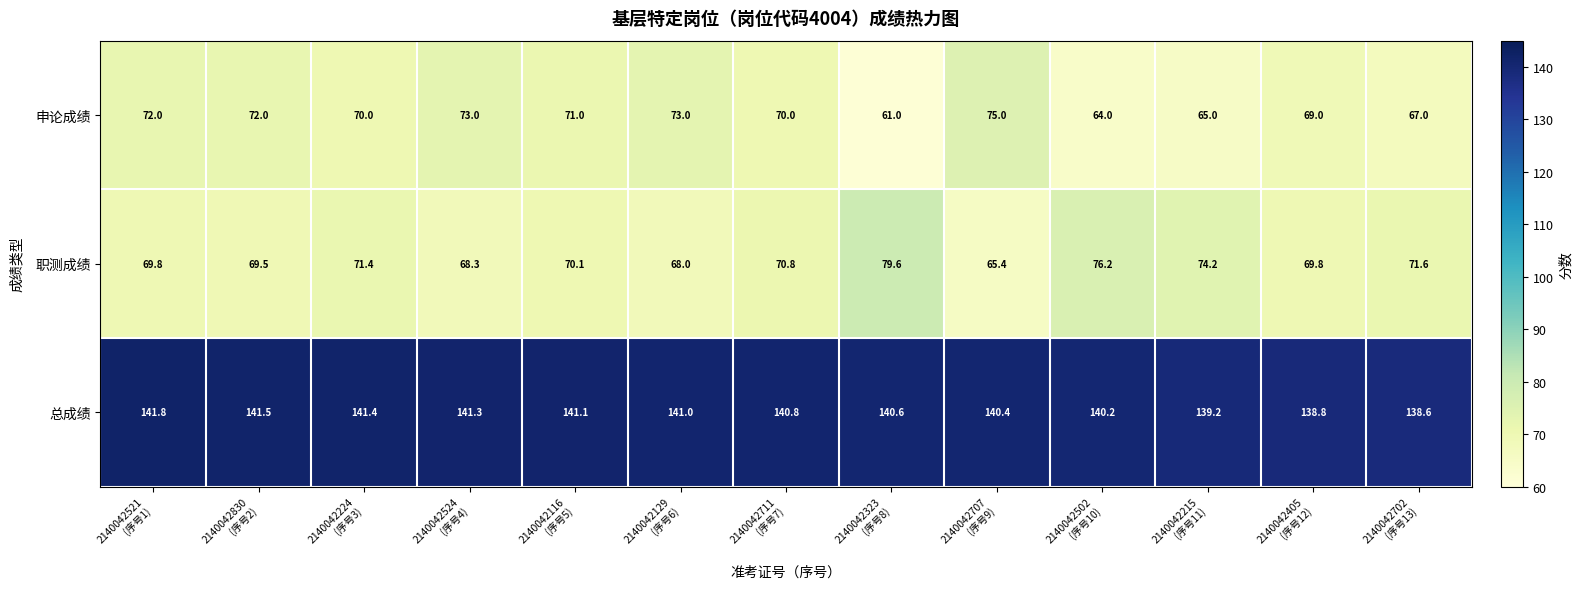

What is the maximum value shown in the chart?

141.8